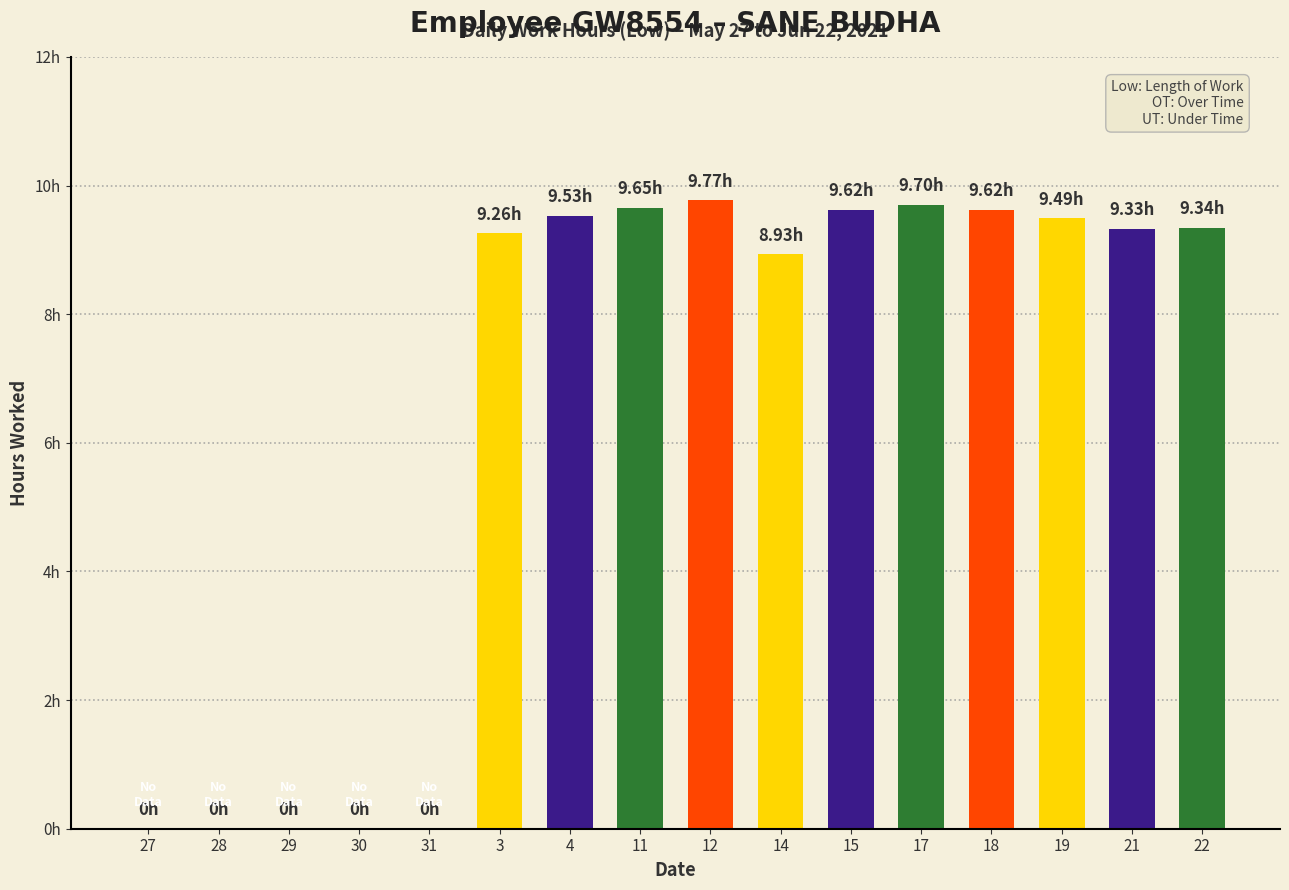

At which label does the data first exceed 9?

3